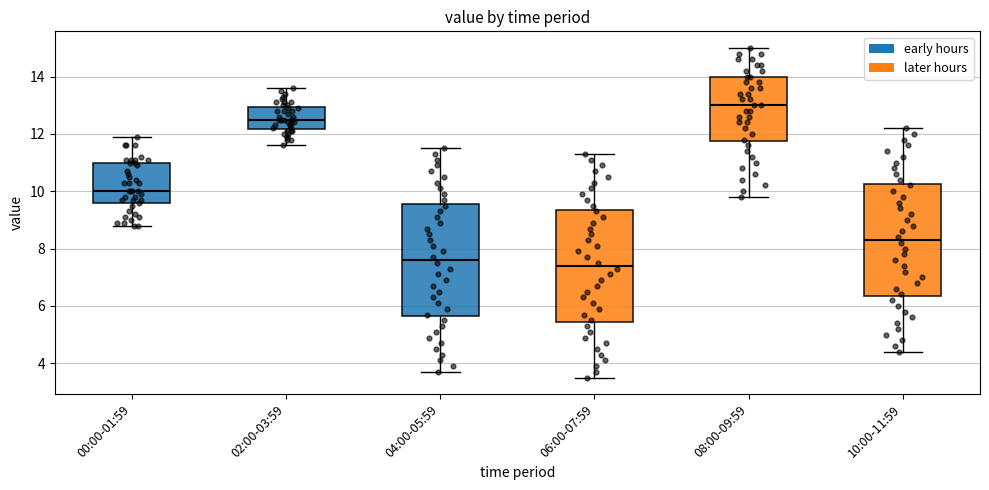

Reading left to right, transcribe this box plot: for each box, give where its median line is, the range the box spans, and where its two whiskers end, as read against the y-axis. The values are not printed on the chart, so give them approximately, as read against the axis.

00:00-01:59: median 10.0, box 9.6 to 11.0, whiskers 8.8 to 12.0
02:00-03:59: median 12.6, box 12.2 to 13.0, whiskers 11.6 to 13.6
04:00-05:59: median 7.6, box 5.6 to 9.6, whiskers 3.8 to 11.6
06:00-07:59: median 7.4, box 5.4 to 9.4, whiskers 3.6 to 11.4
08:00-09:59: median 13.0, box 11.8 to 14.0, whiskers 9.8 to 15.0
10:00-11:59: median 8.4, box 6.4 to 10.2, whiskers 4.4 to 12.2